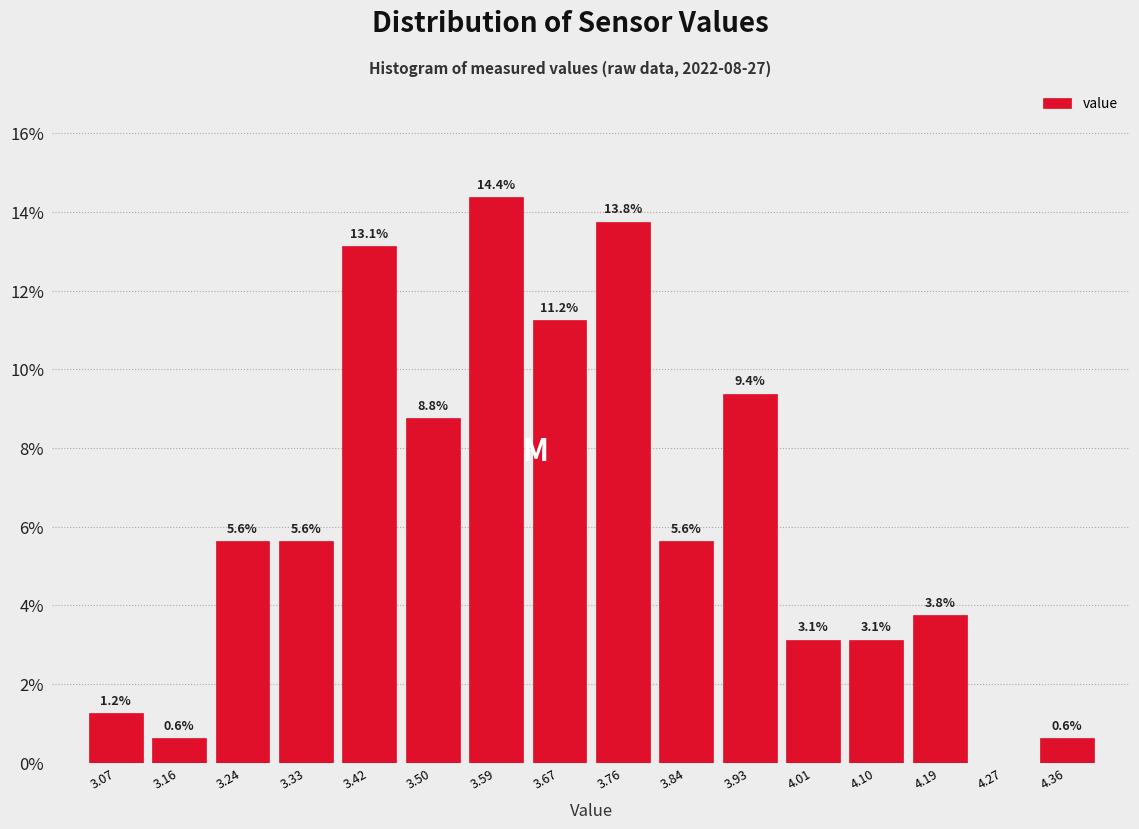

Over which range of the x-axis is the bar tallest?

3.54 to 3.63